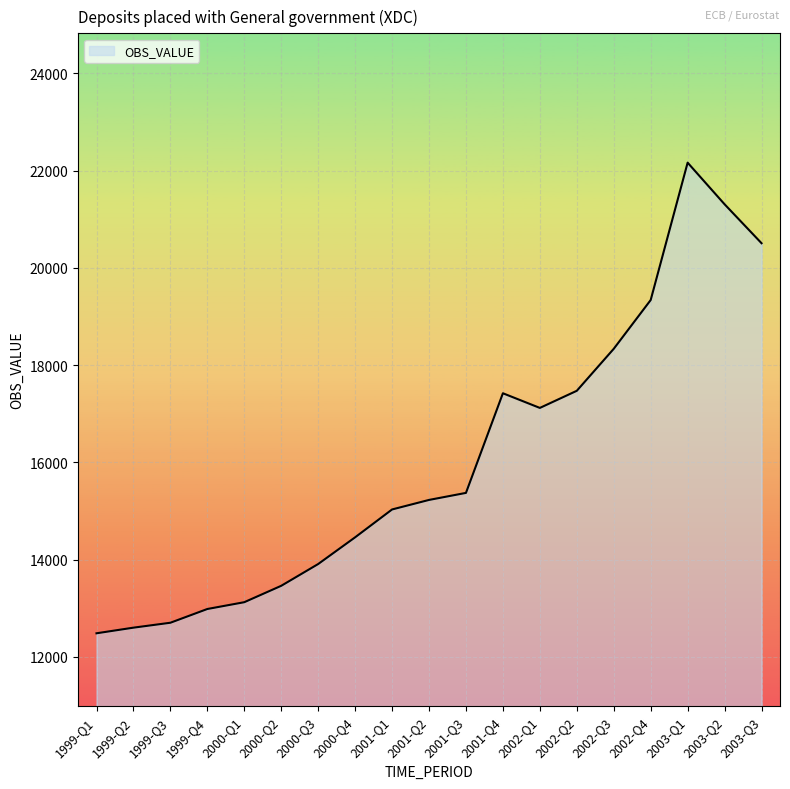

Which has a higher value, 2000-Q4 or 2002-Q3?

2002-Q3